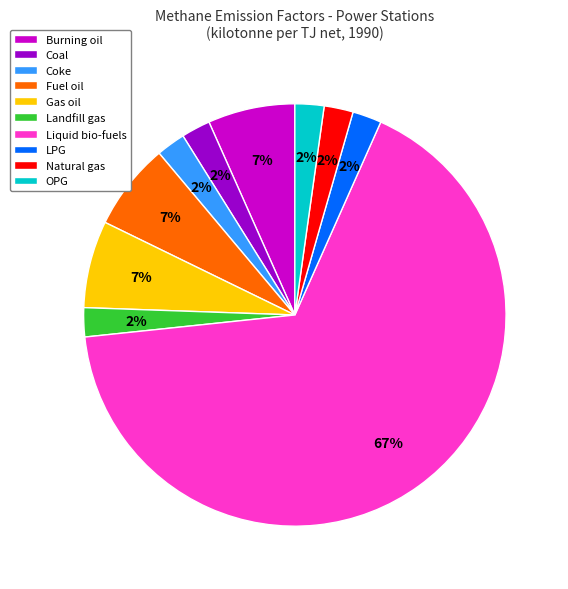

Which slice is the largest?

Liquid bio-fuels